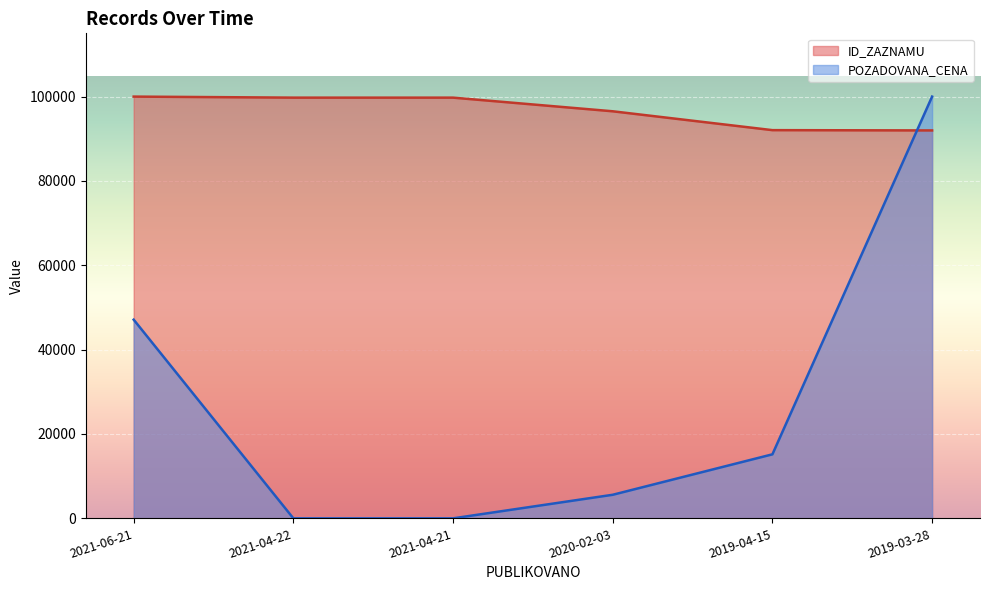

Between 2021-06-21 and 2019-03-28, which is larger?

2021-06-21